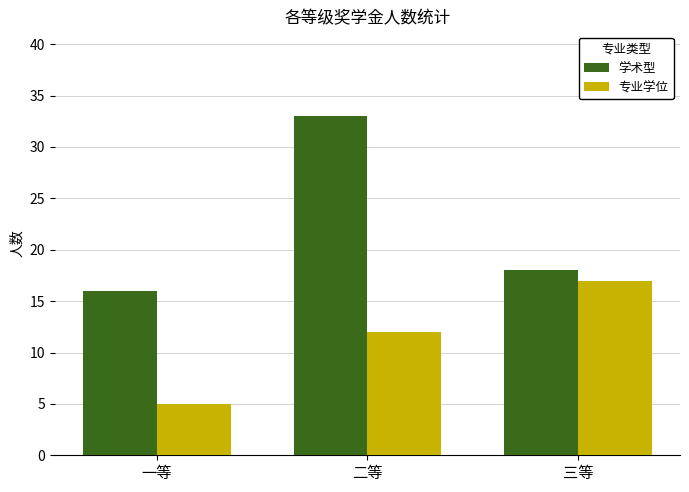

What is the difference between the maximum and second lowest values in the 学术型 series?

15